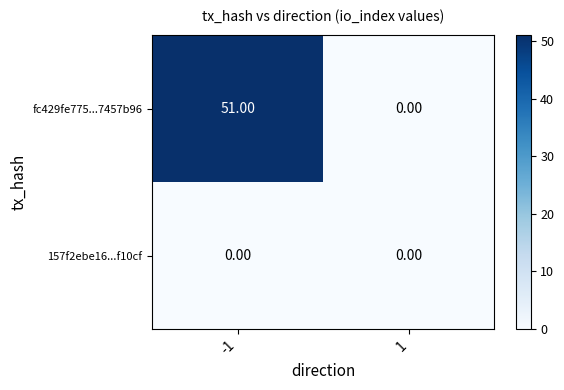

Rank the series by their maximum value, from highest to lowest.

fc429fe775...7457b96, 157f2ebe16...f10cf